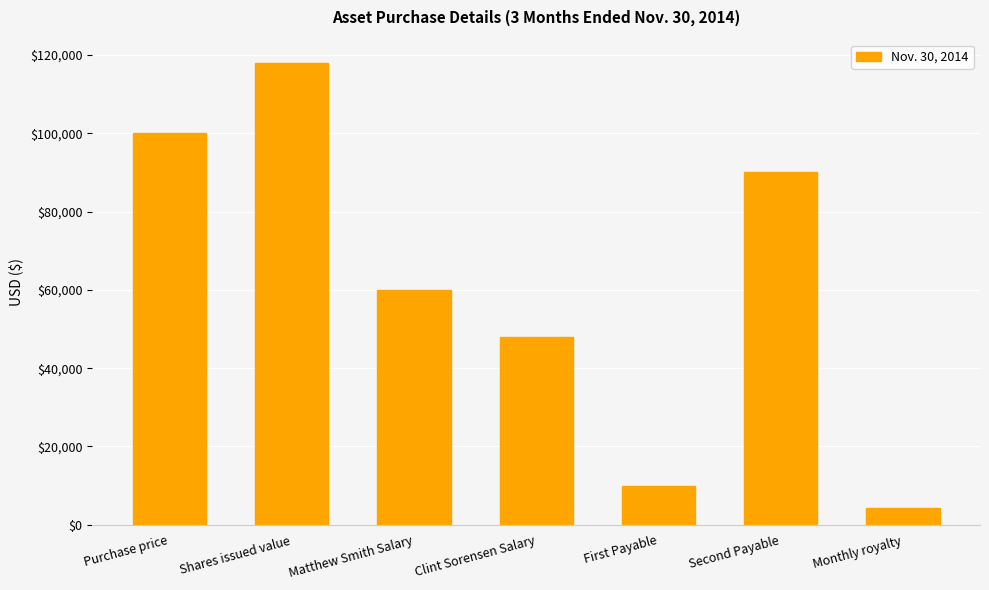

Reading left to right, extract all data points from this chart.

100000	118000	60000	48000	10000	90000	4400